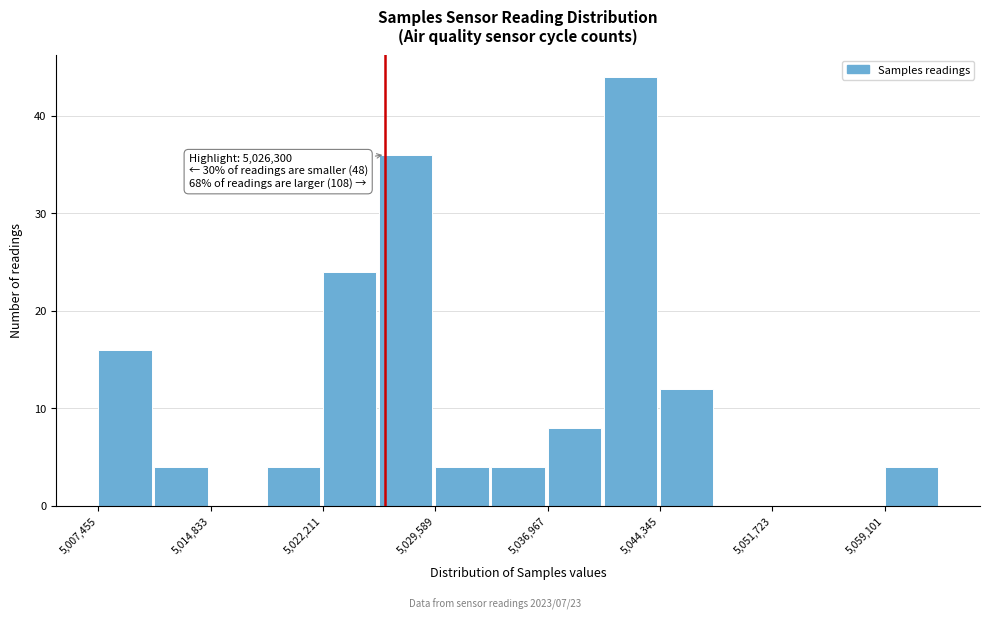

Read against the x-axis, roughly where is the centre of the tallest bar?

5042000